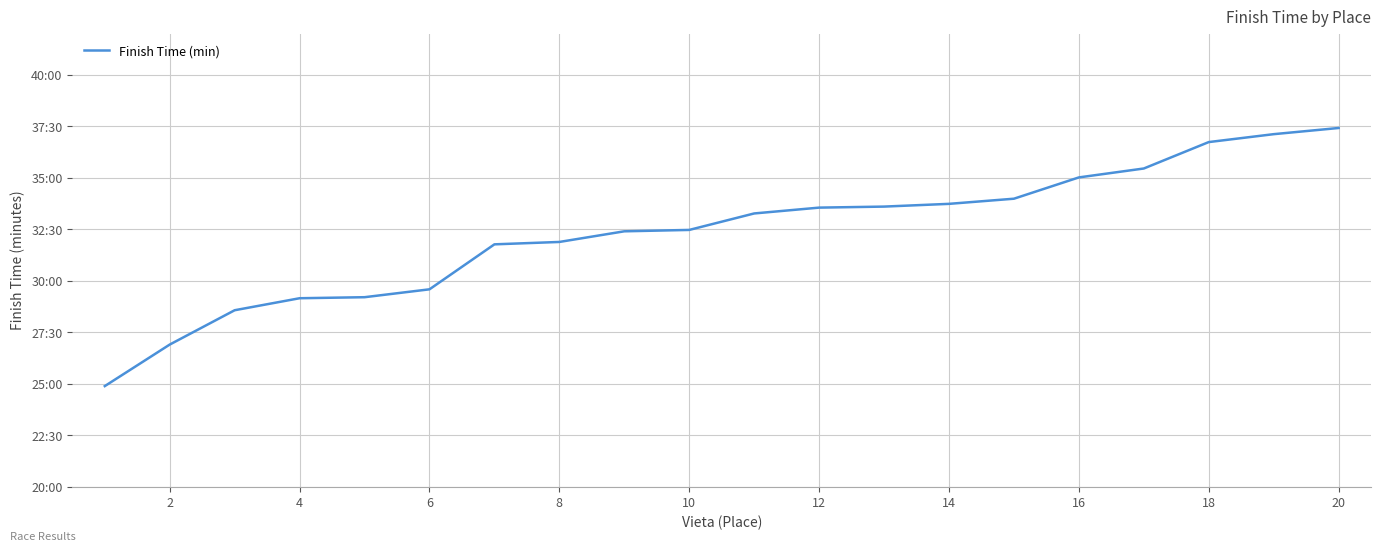

Does the chart display data point markers on the line(s)?

No